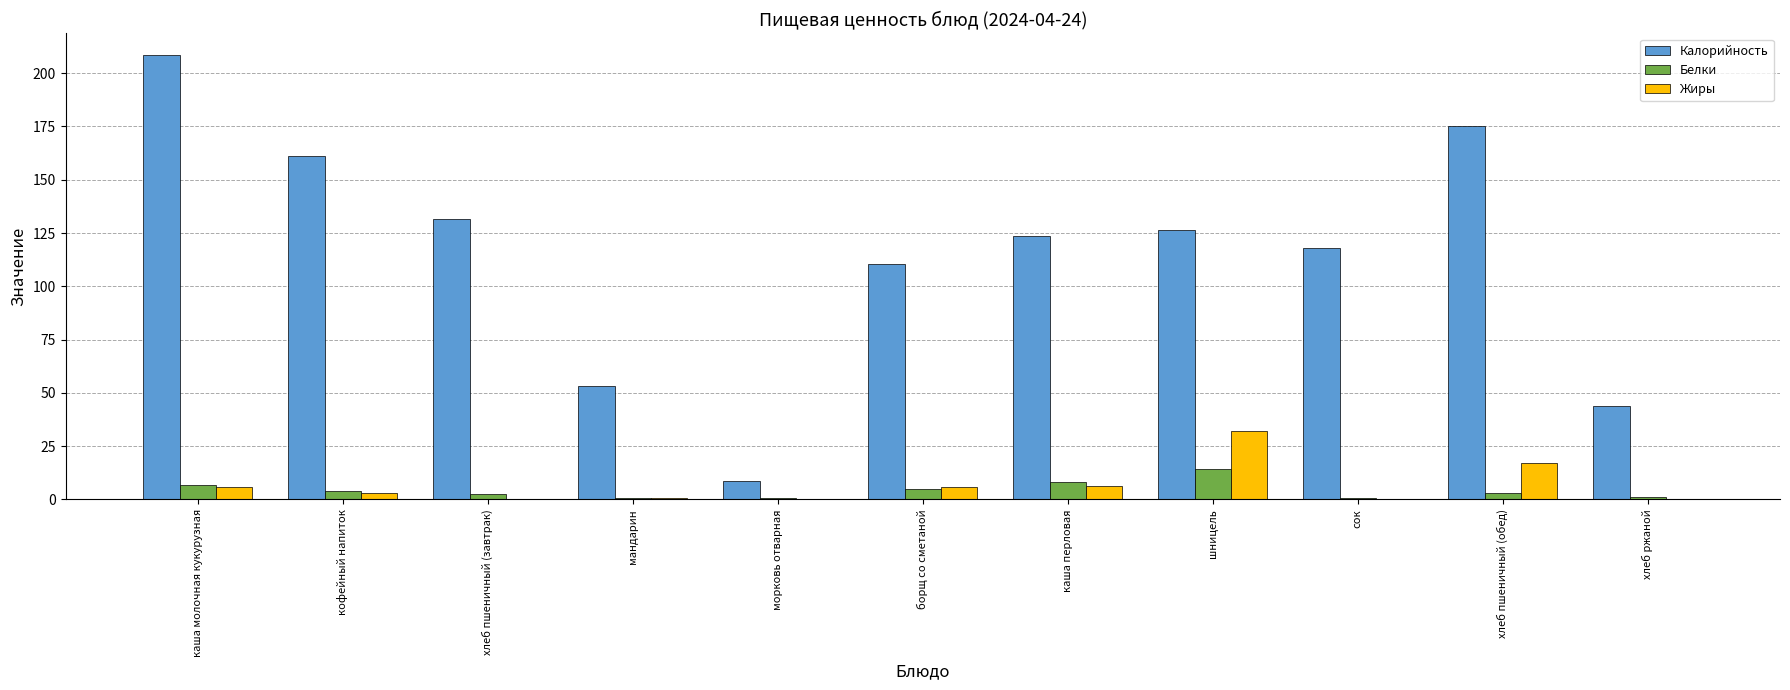

The Калорийность series shows 110.4 at борщ со сметаной. True or false?

True